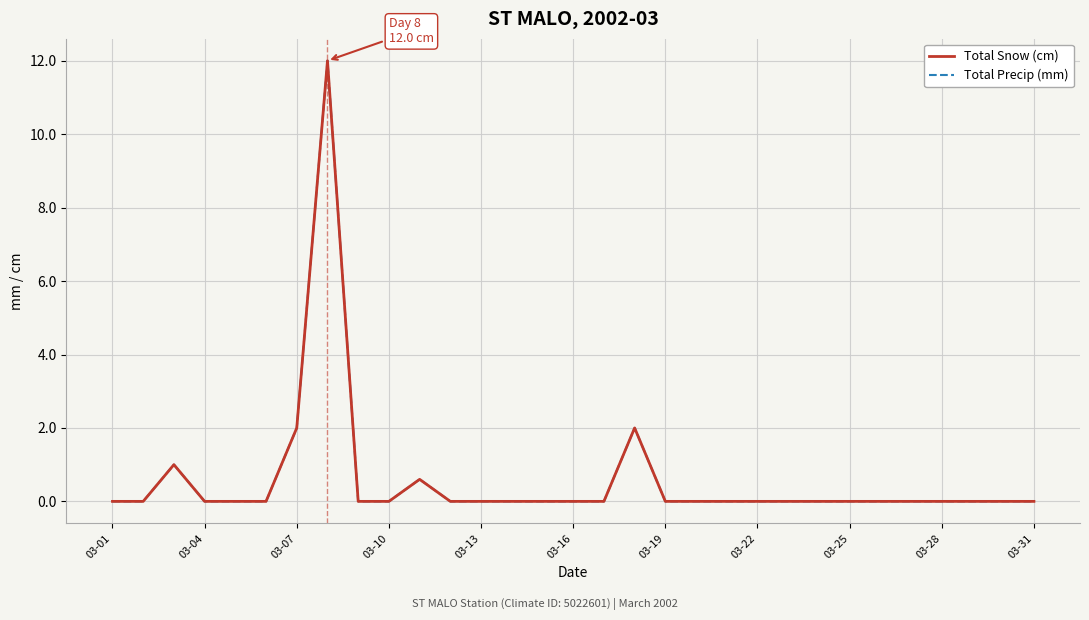

Does the chart display data point markers on the line(s)?

No